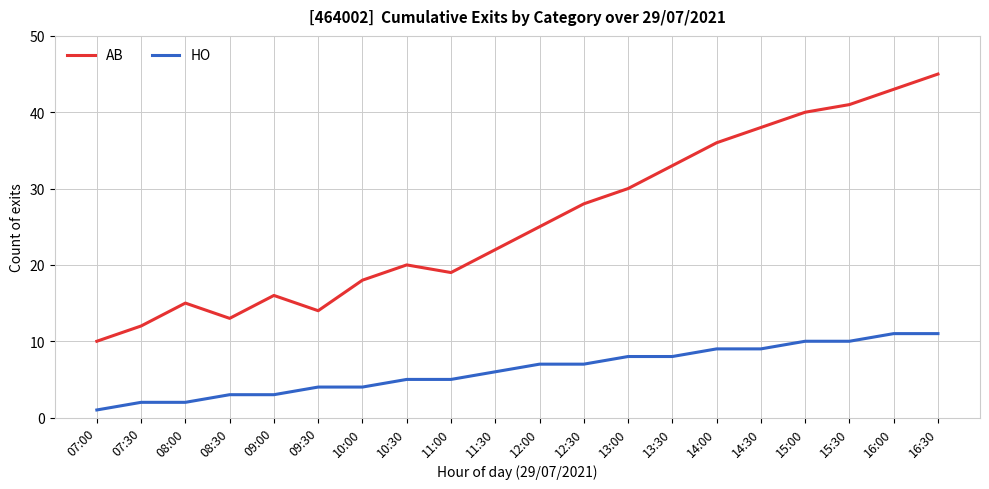

The HO series shows 7 at 10:30. True or false?

False